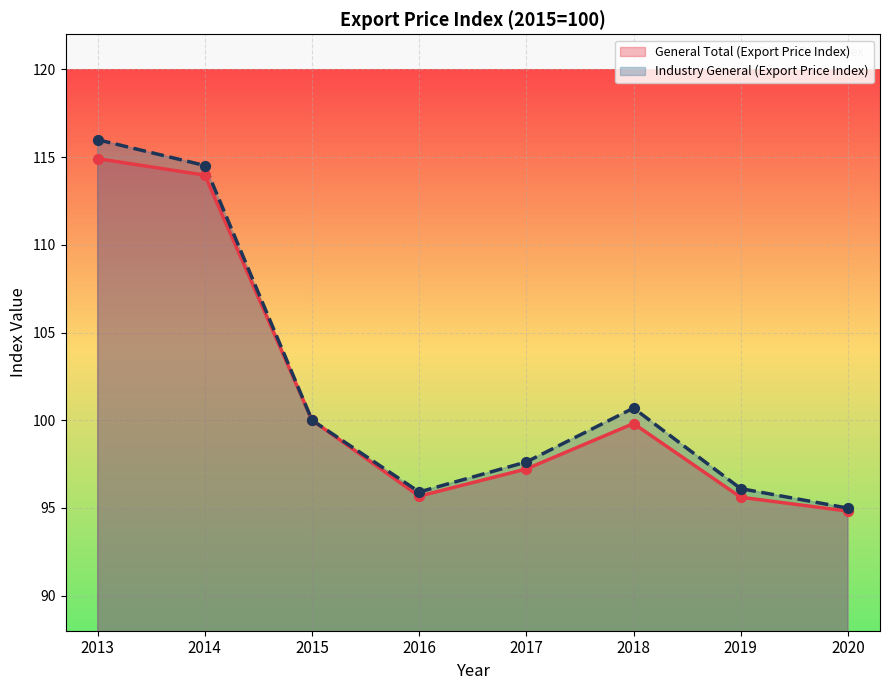

Which series contains the highest Y value?

Industry General (Export Price Index)